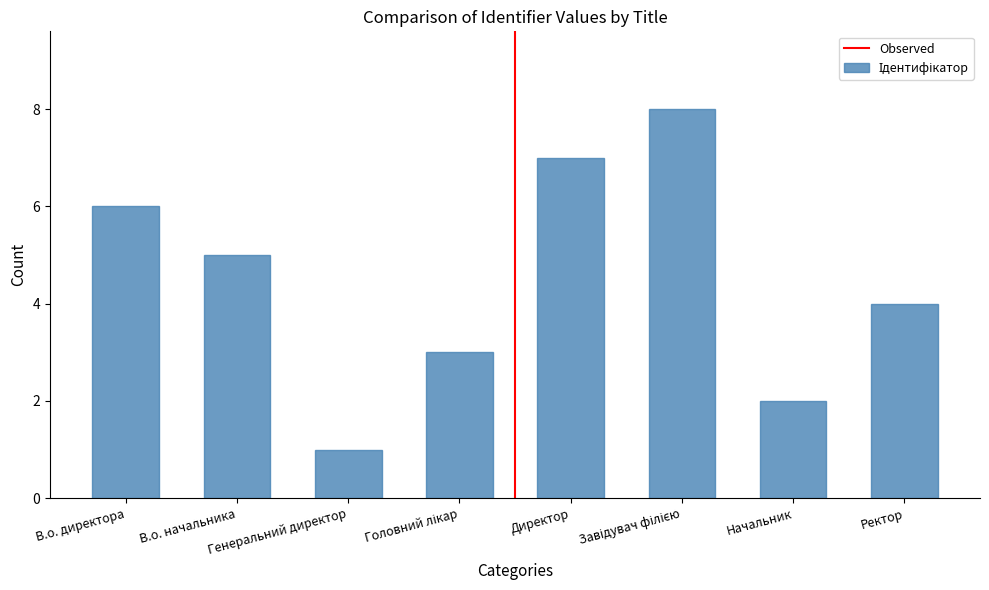

What is the difference between the maximum and minimum values?

7